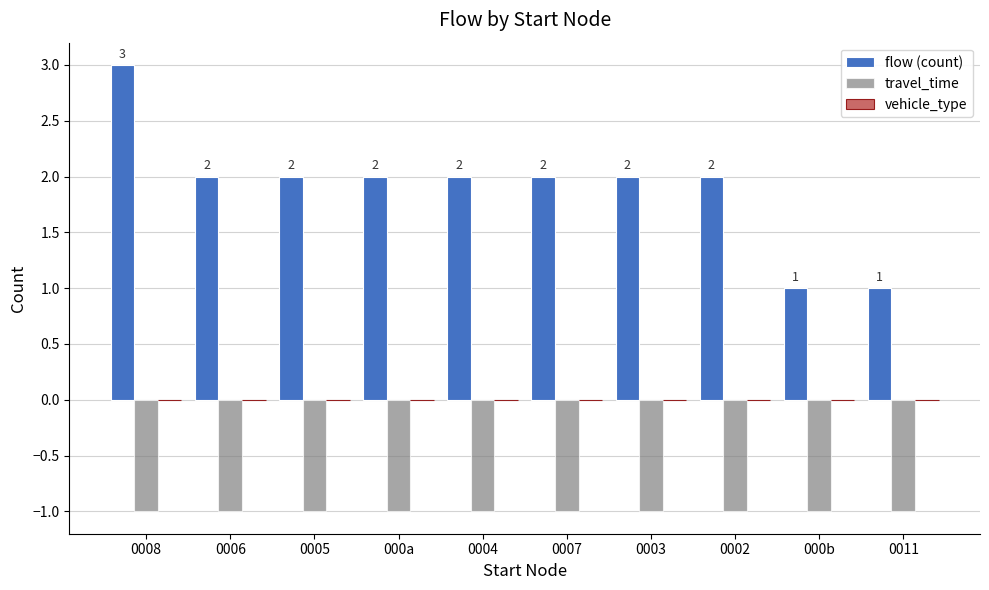

What is the approximate value of travel_time at 0011?

-1